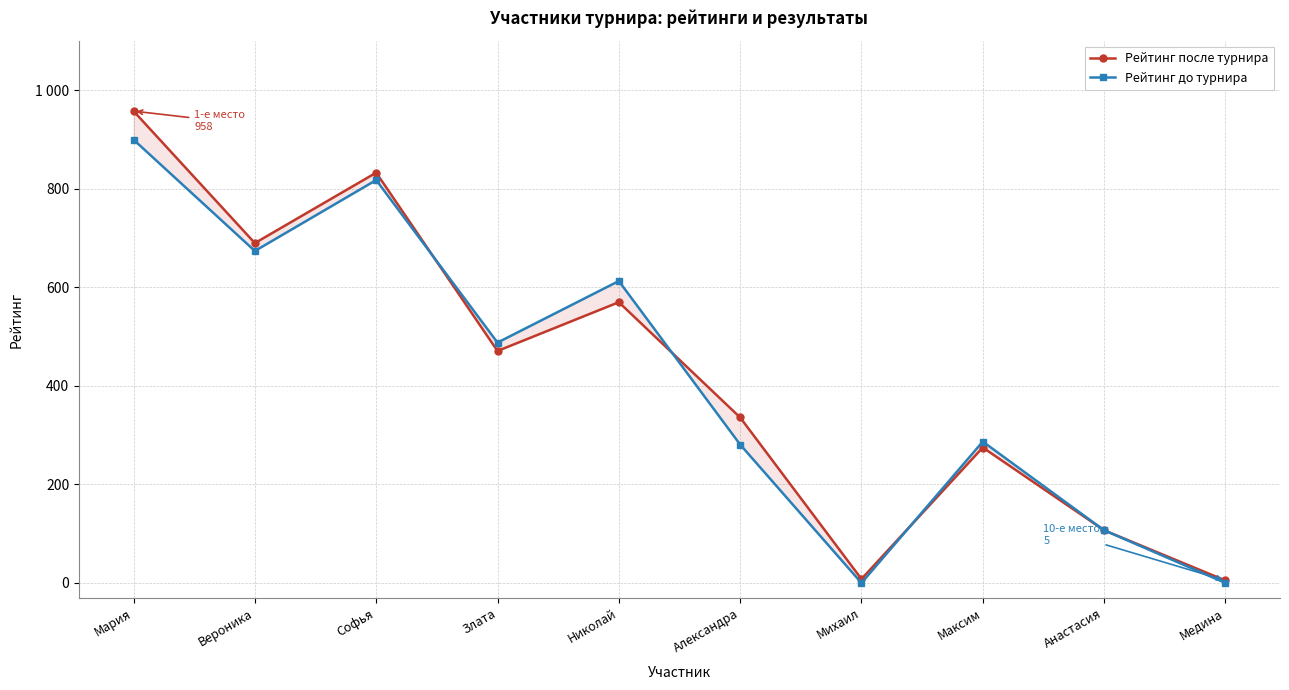

How many times do Рейтинг до турнира and Рейтинг после турнира cross each other?

3